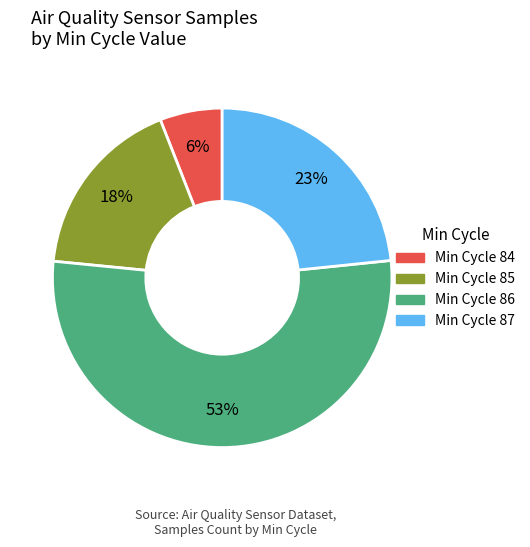

Is there a majority slice in this chart?

Yes